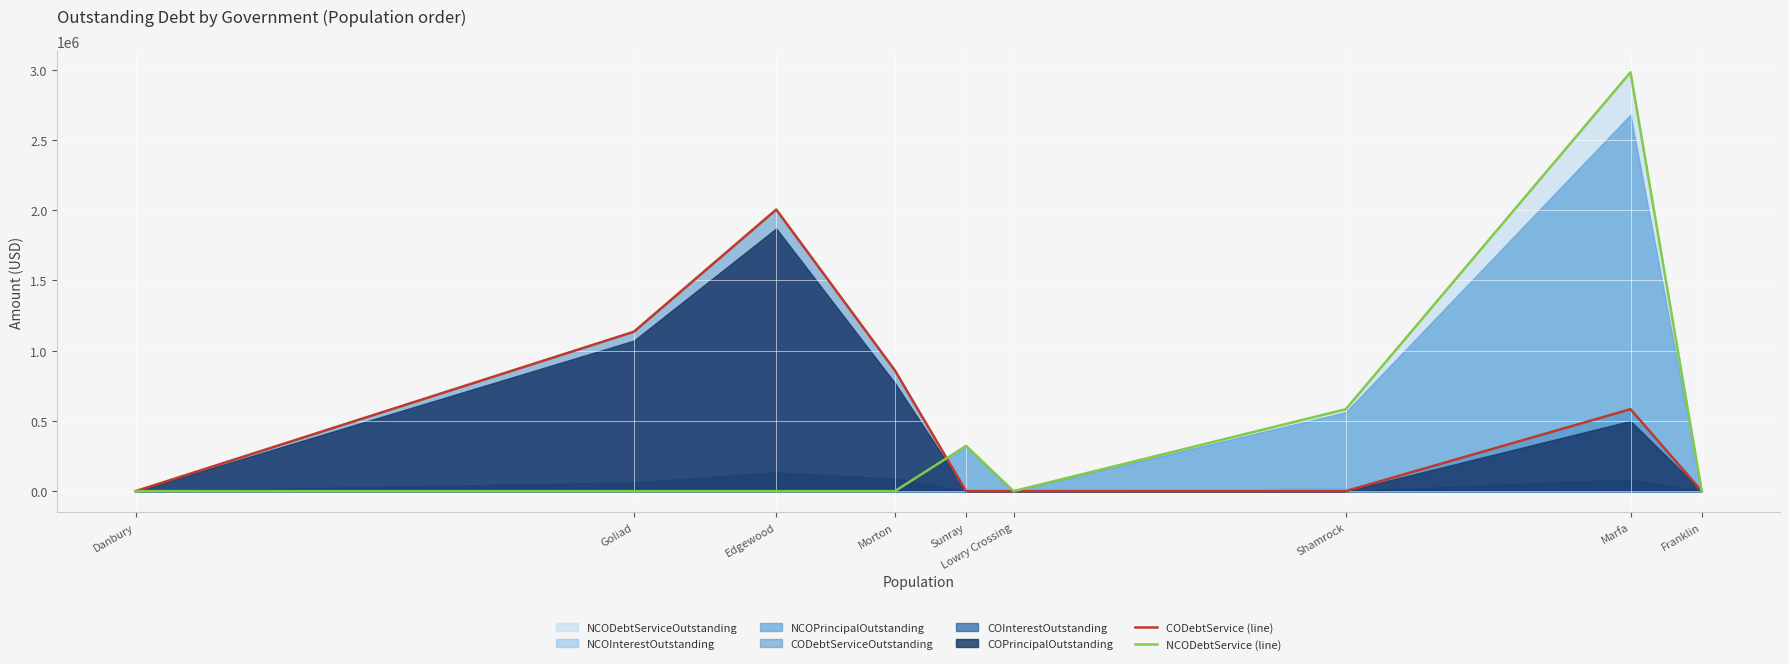

What is the sum of the NCODebtService (line) values at Morton and Shamrock?

583075.5